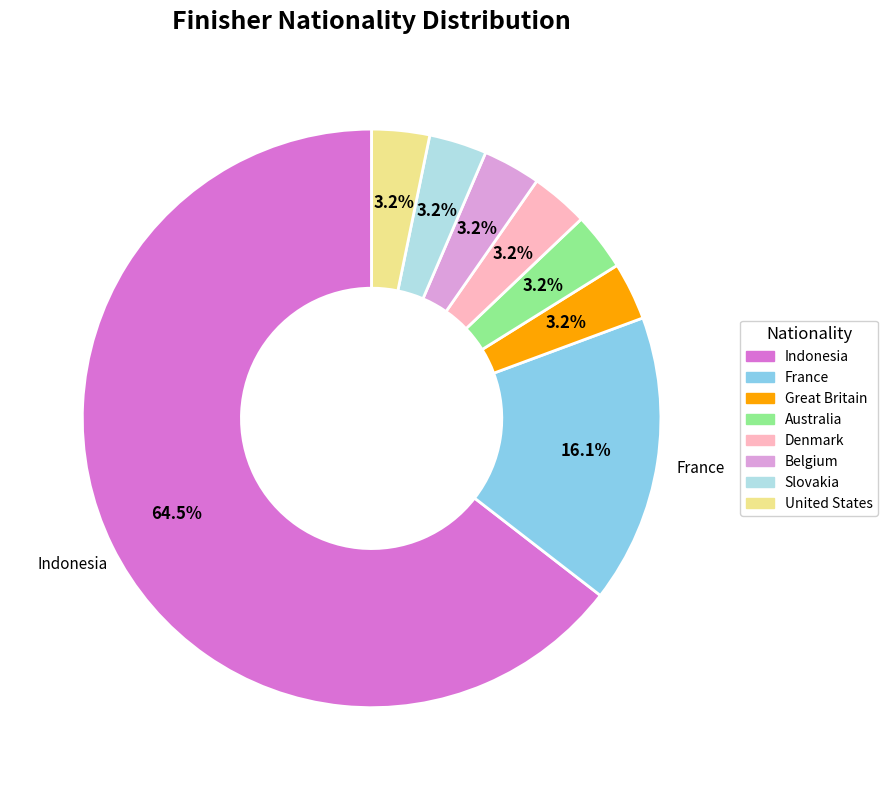

Is there any slice that represents more than half of the pie?

Yes